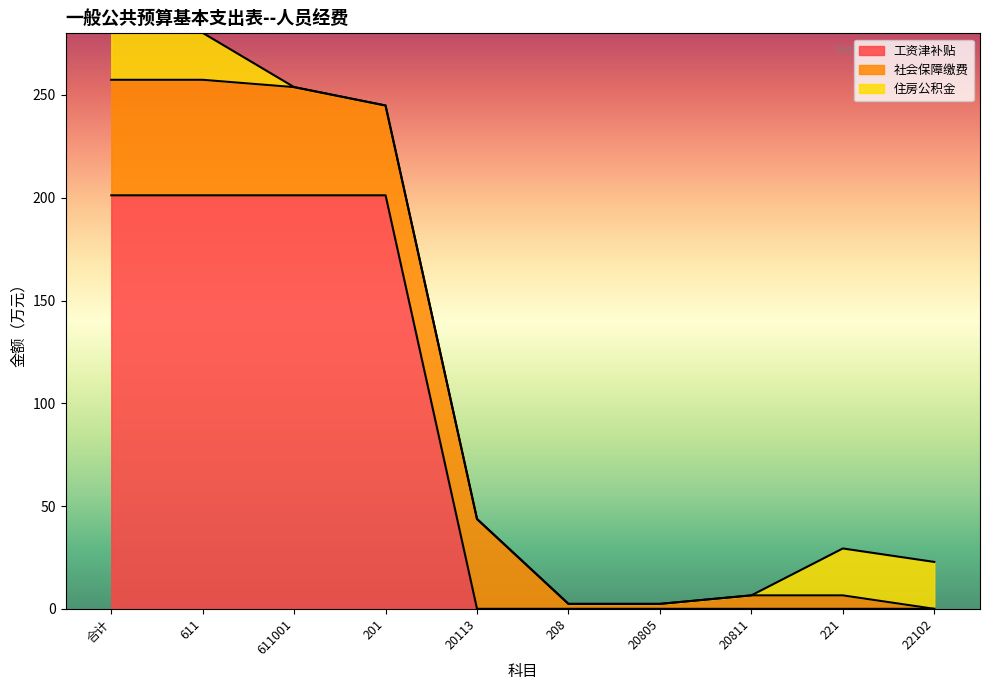

True or false: 住房公积金 and 工资津补贴 intersect in this chart.

False